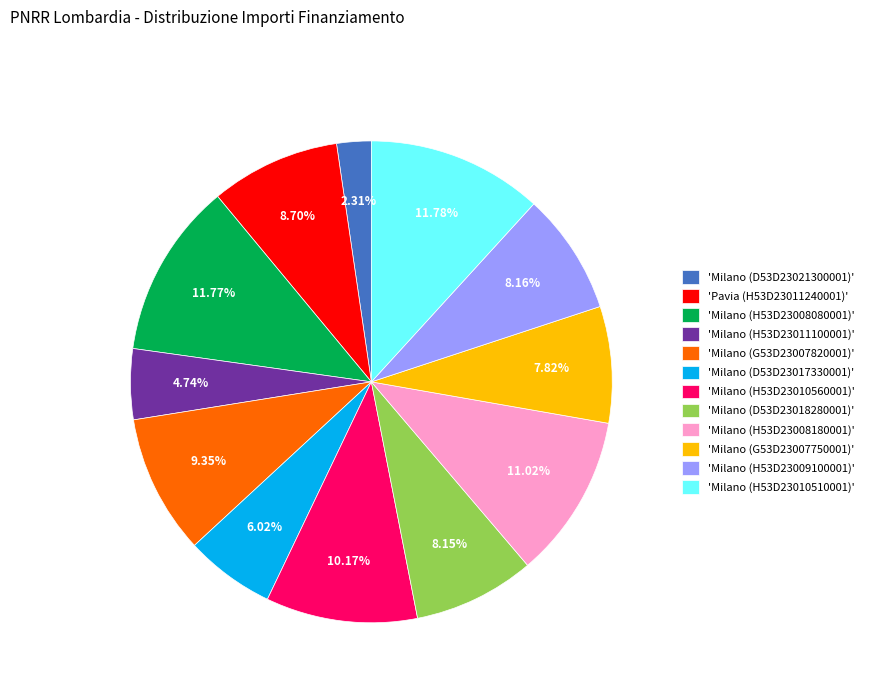

To the nearest percent, what is the average slice percentage?

8%